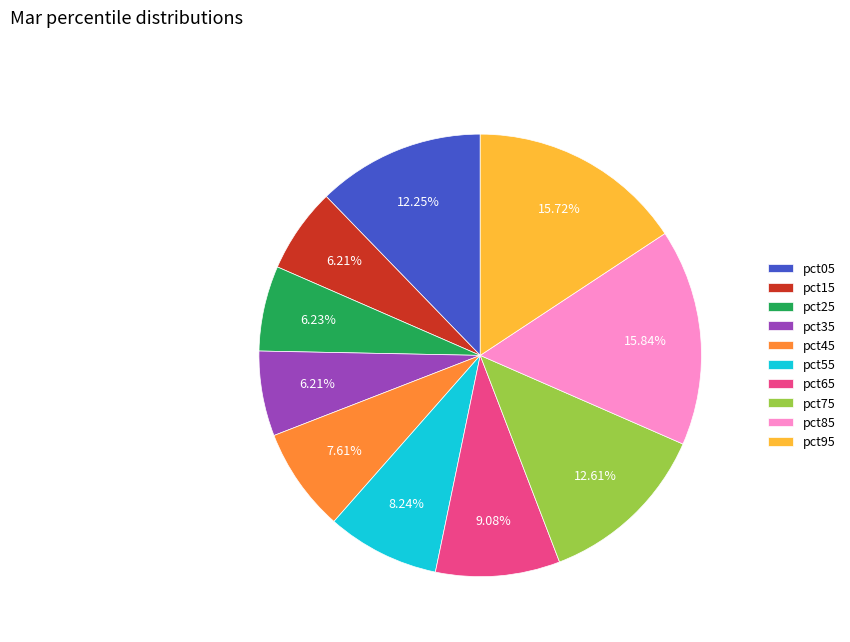

What percentage is NOT represented by pct55?

91.8%